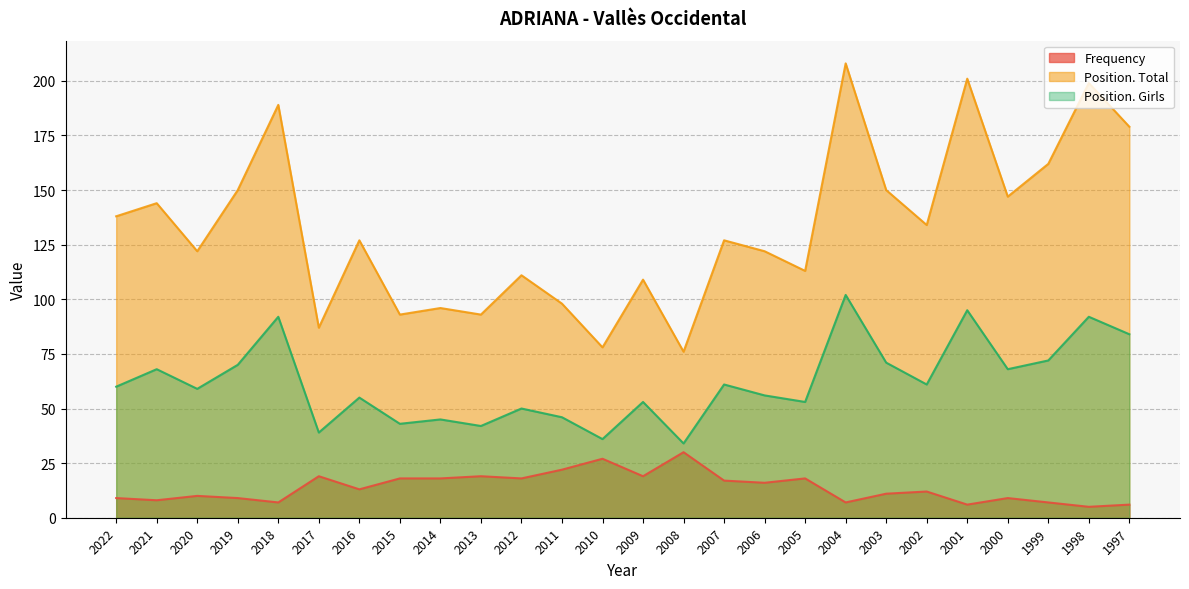

Between 2008 and 1998, which series saw the biggest shift?

Position. Total